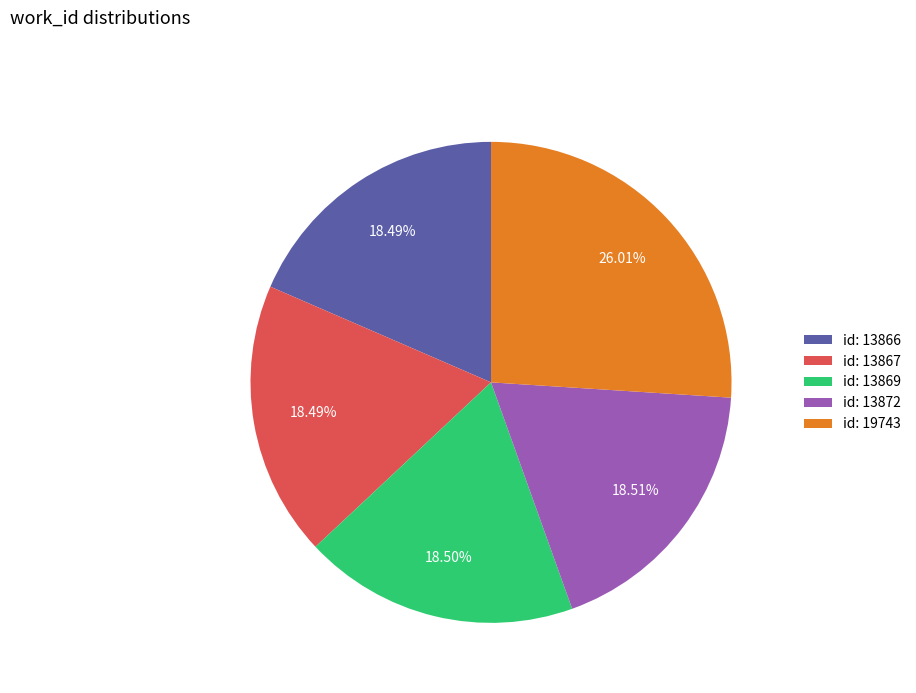

Is the sum of id: 13872 and id: 19743 greater than half?

No